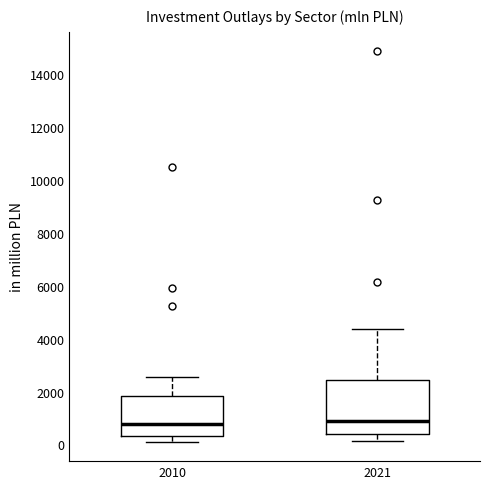

Reading left to right, transcribe this box plot: for each box, give where its median line is, the range the box spans, and where its two whiskers end, as read against the y-axis. The values are not printed on the chart, so give them approximately, as read against the axis.

2010: median 800, box 400 to 1800, whiskers 200 to 2600
2021: median 800, box 400 to 2400, whiskers 200 to 4400